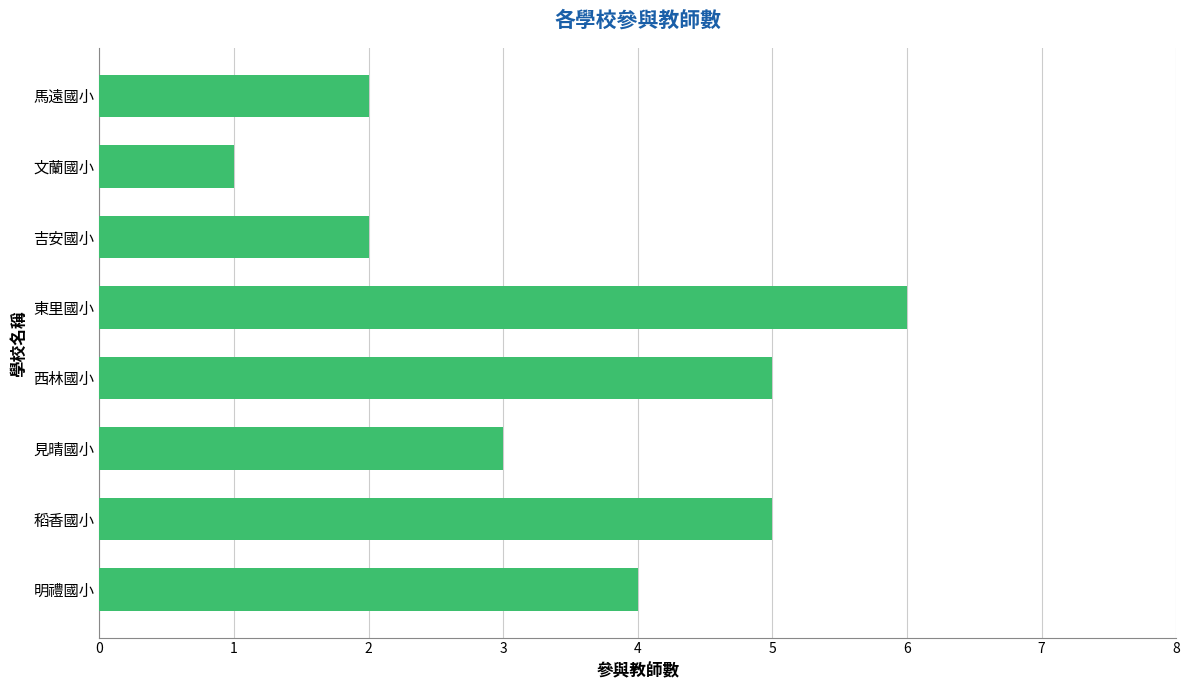

Does the chart contain stacked bars?

No